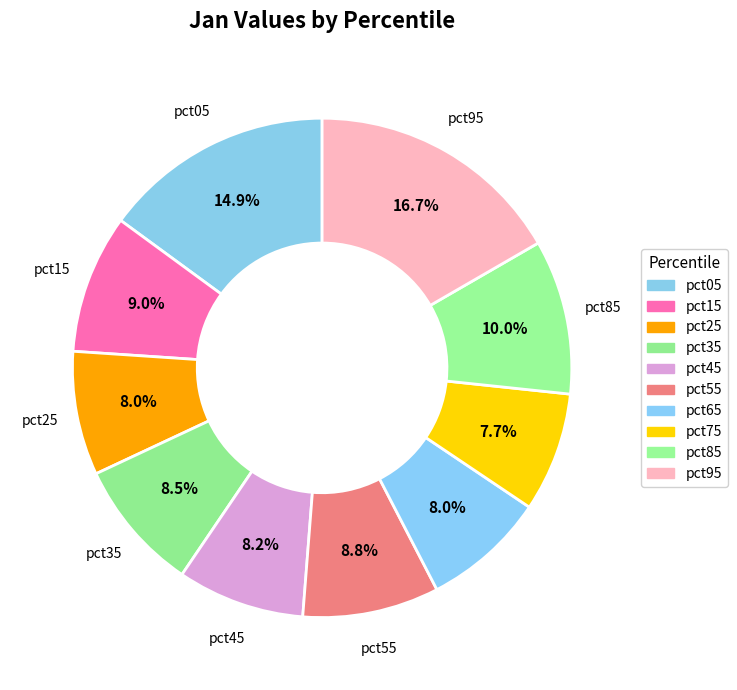

Does pct25 represent more than half of the total?

No